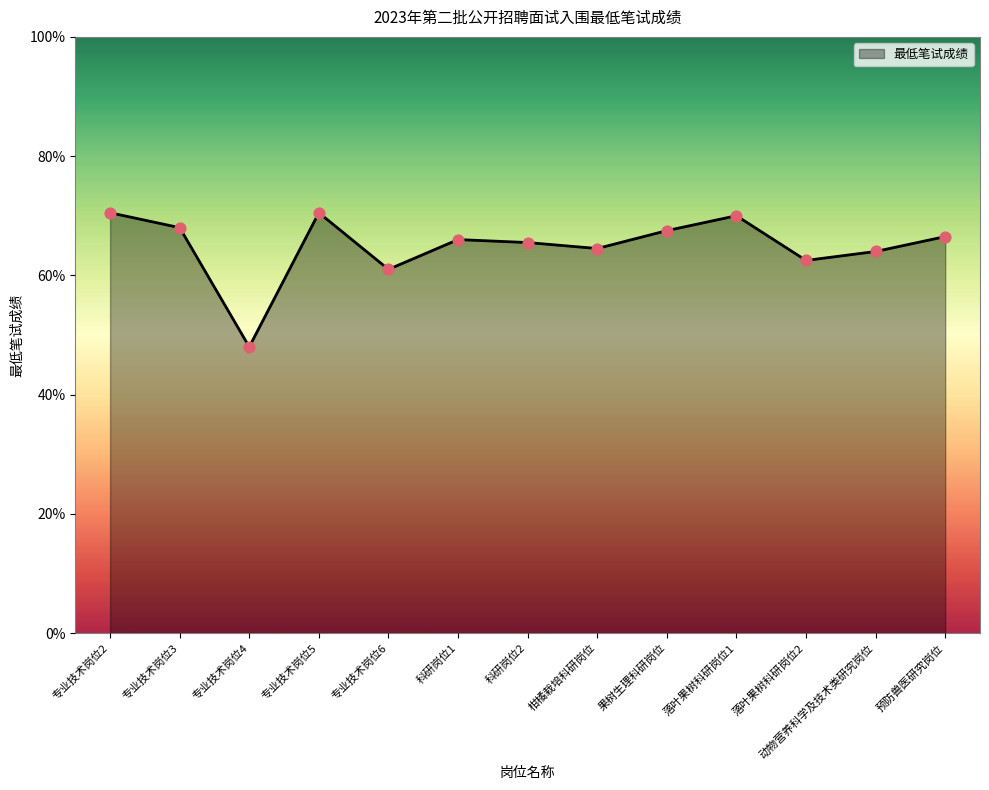

What is the change in value from 专业技术岗位5 to 落叶果树科研岗位1?

-0.5